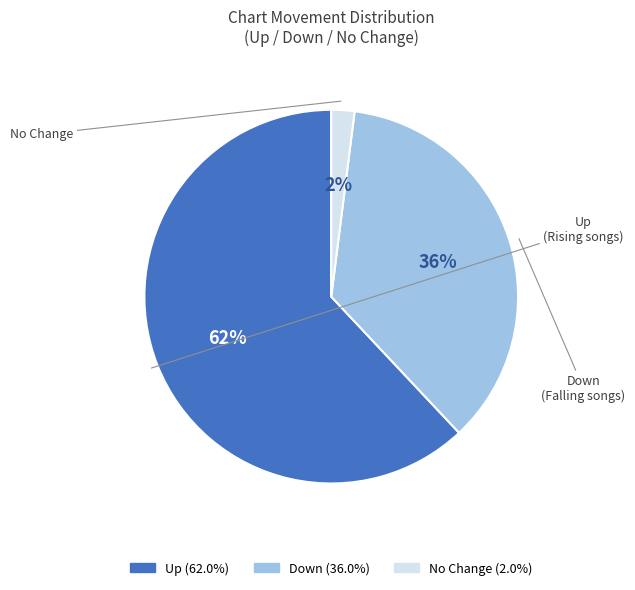

Is there a majority slice in this chart?

Yes